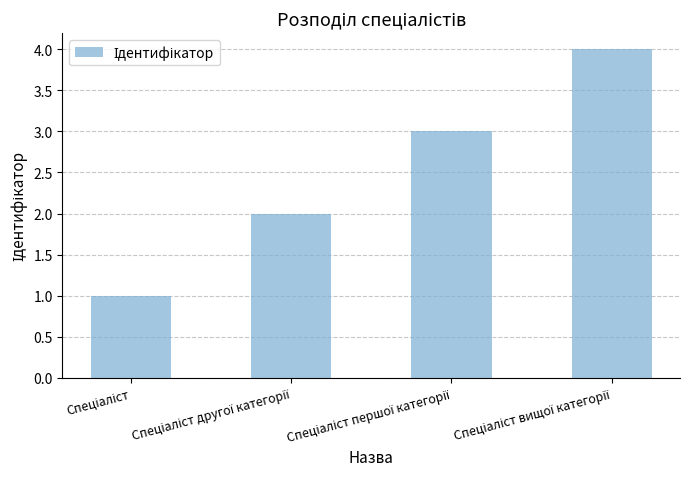

What is the sum of all values?

10